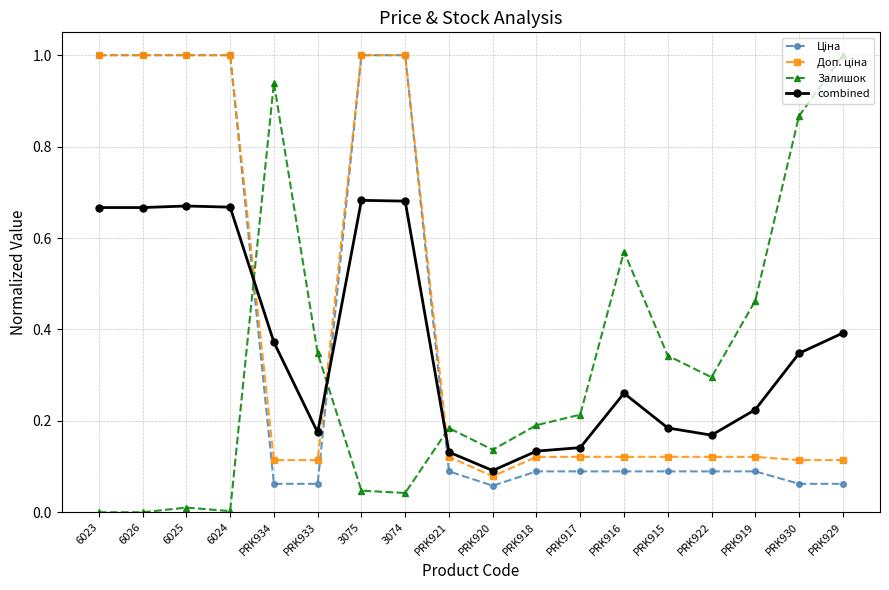

What is the total value across all series at 6023?

2.7